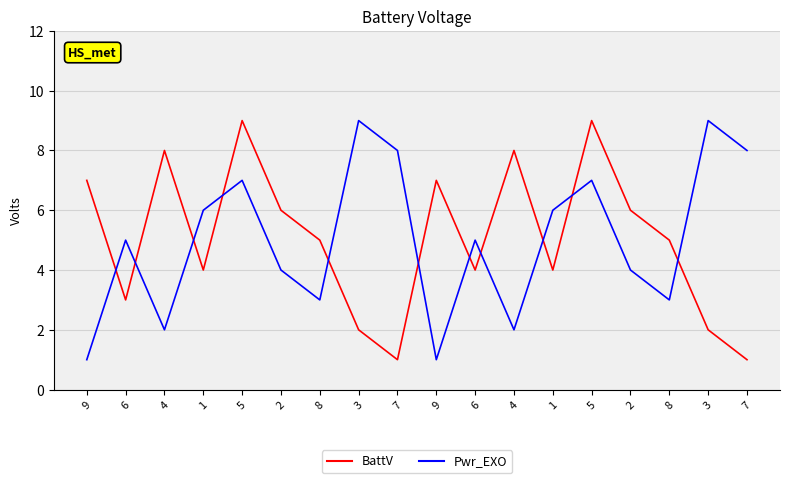

The value of BattV at 2 is 6. True or false?

True